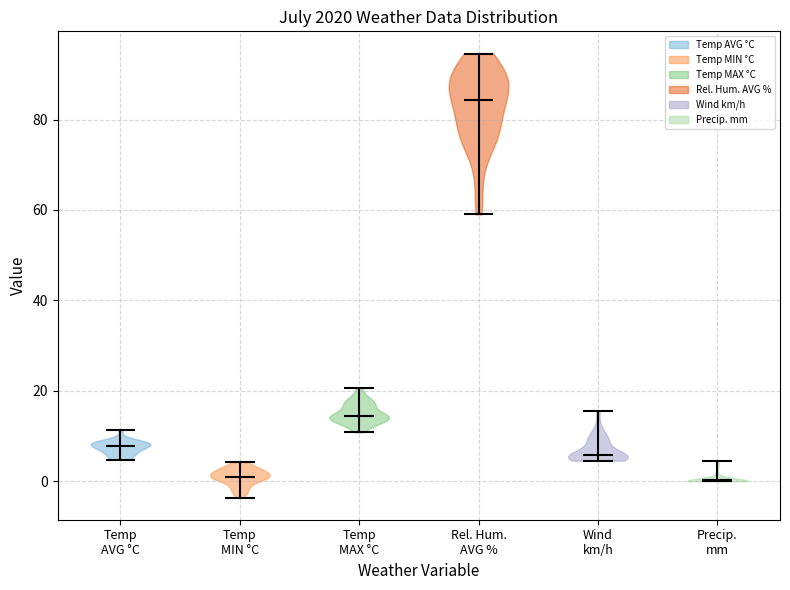

What is the lowest point the violin for Temp MAX °C reaches on the y-axis? The values are not printed on the chart, so give them approximately, as read against the axis.

10